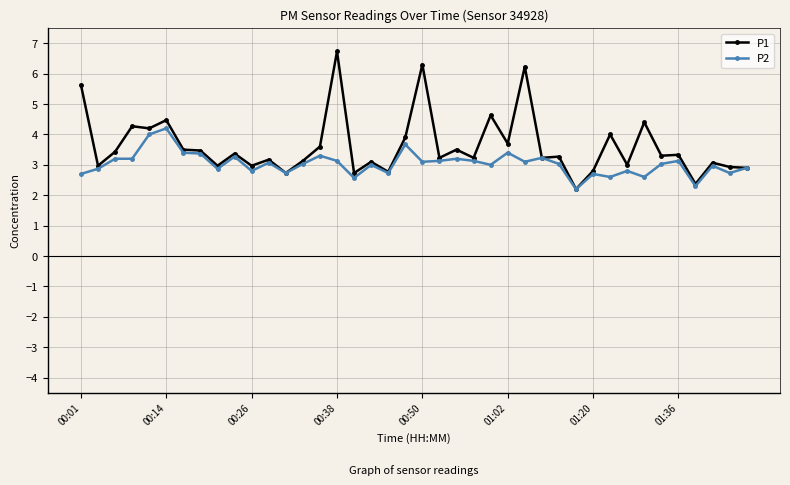

Which series has the widest spread of values?

P1